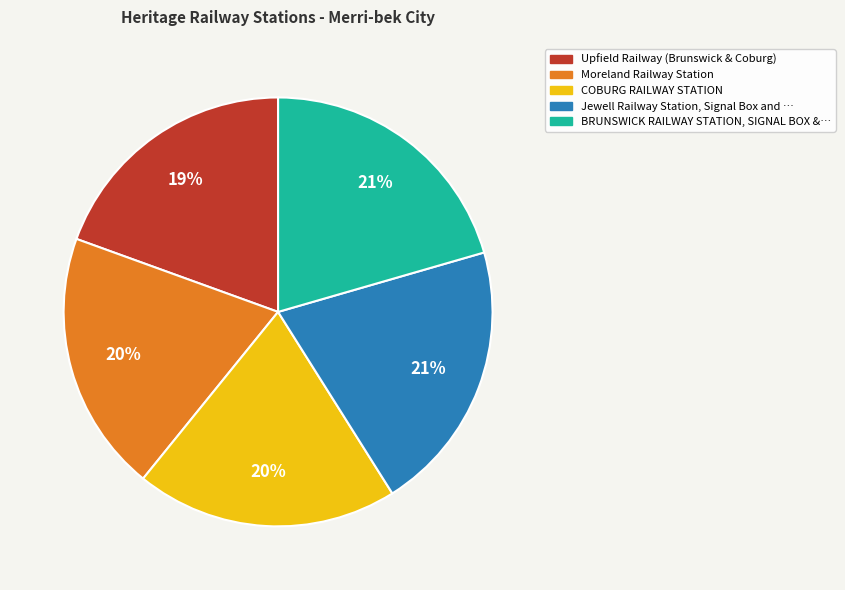

Is there a majority slice in this chart?

No